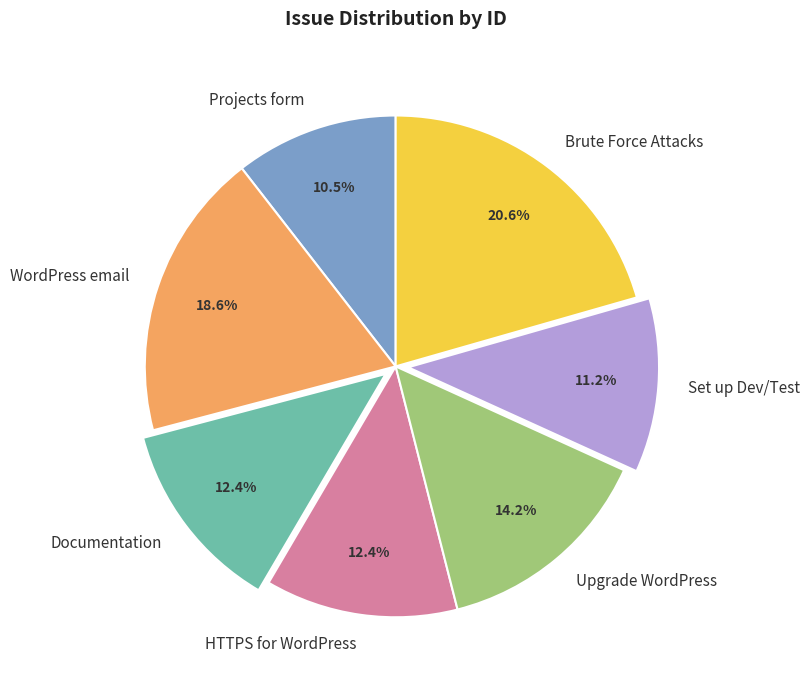

How many segments does this pie chart have?

7